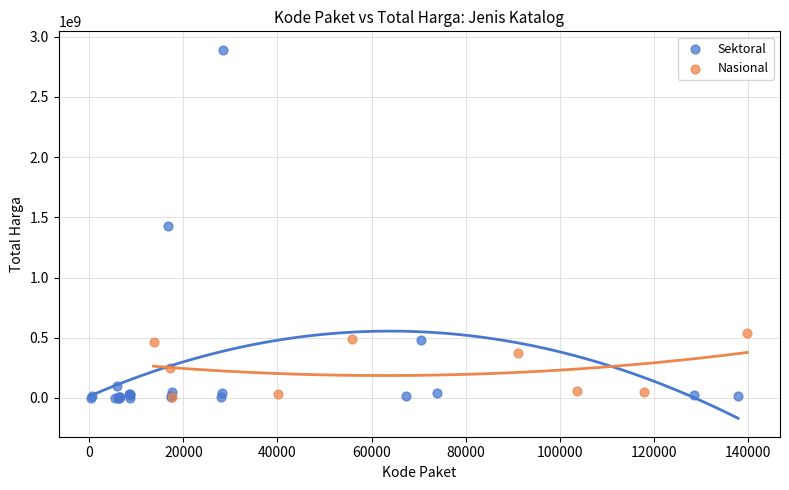

Which series reaches the maximum Y coordinate?

Sektoral